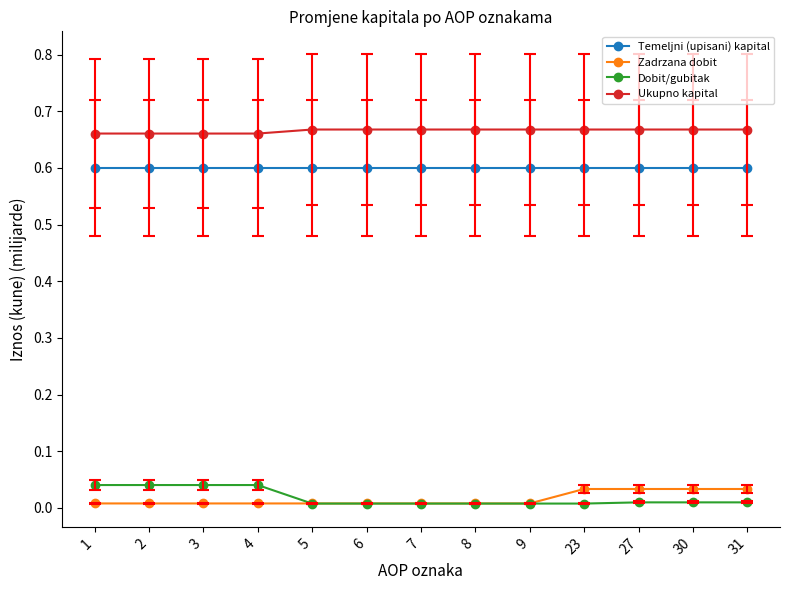

The value of Dobit/gubitak at 8 is 0.0. True or false?

True